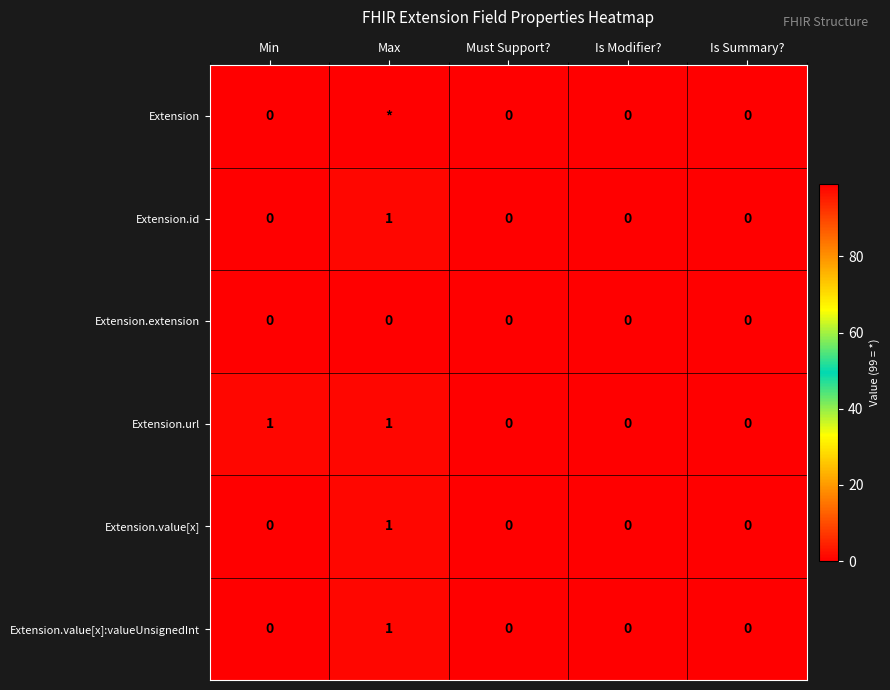

The value of Extension.value[x]:valueUnsignedInt at Is Summary? is -1. True or false?

False